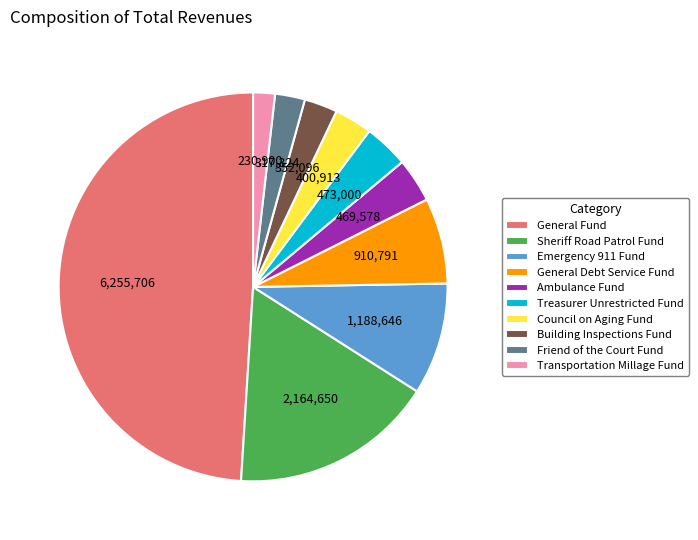

Is it true that Sheriff Road Patrol Fund is 2% of the pie?

False